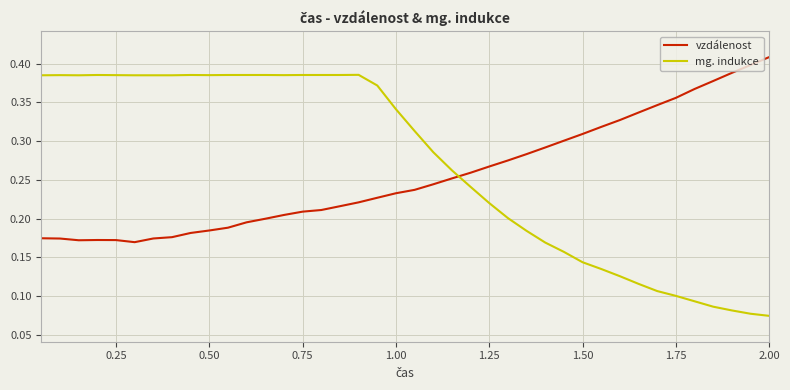

Which series has the largest range (max minus min)?

mg. indukce